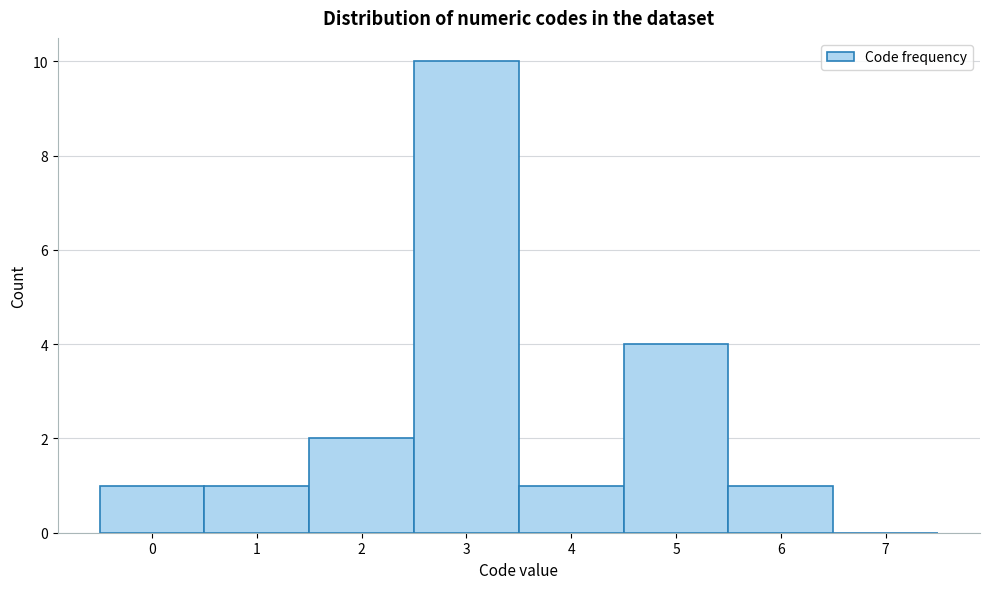

Reading left to right, transcribe this chart: for each bar, give the range it covers on the x-axis and its height. The values are not printed on the chart, so give them approximately, as read against the axis.

-0.5 to 0.5: 1
0.5 to 1.5: 1
1.5 to 2.5: 2
2.5 to 3.5: 10
3.5 to 4.5: 1
4.5 to 5.5: 4
5.5 to 6.5: 1
6.5 to 7.5: 0